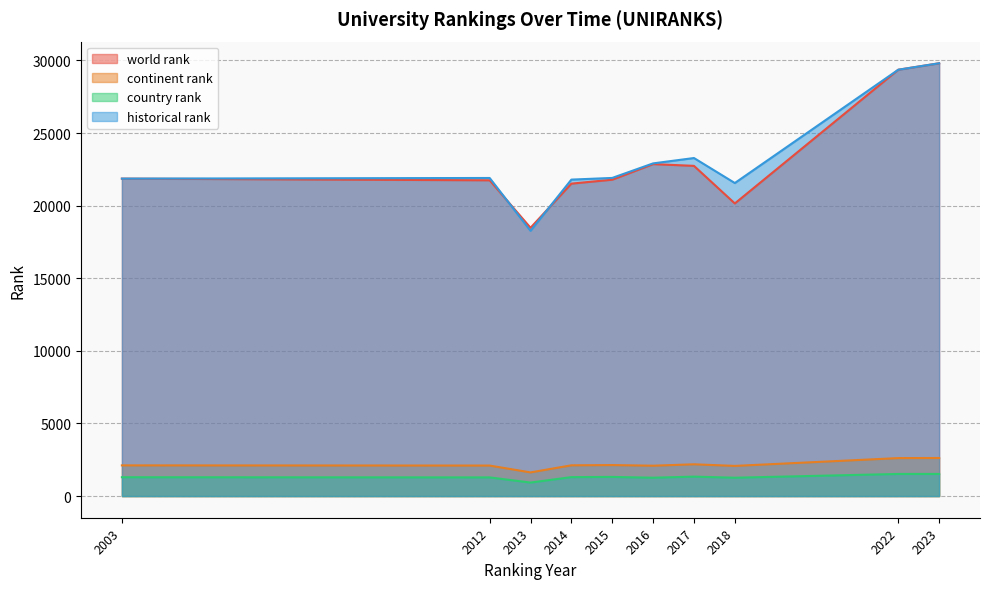

Which series changed the most between 2022 and 2023?

world rank